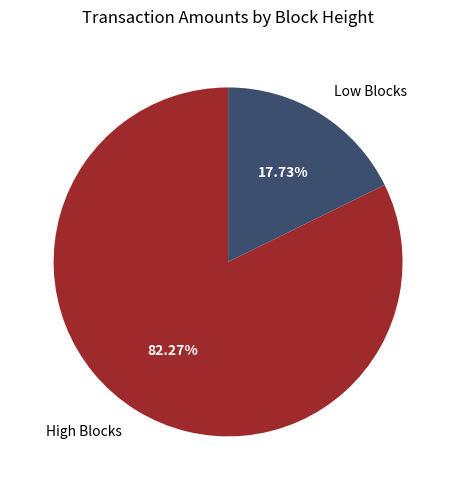

Combined, do High Blocks and Low Blocks account for over 50%?

Yes